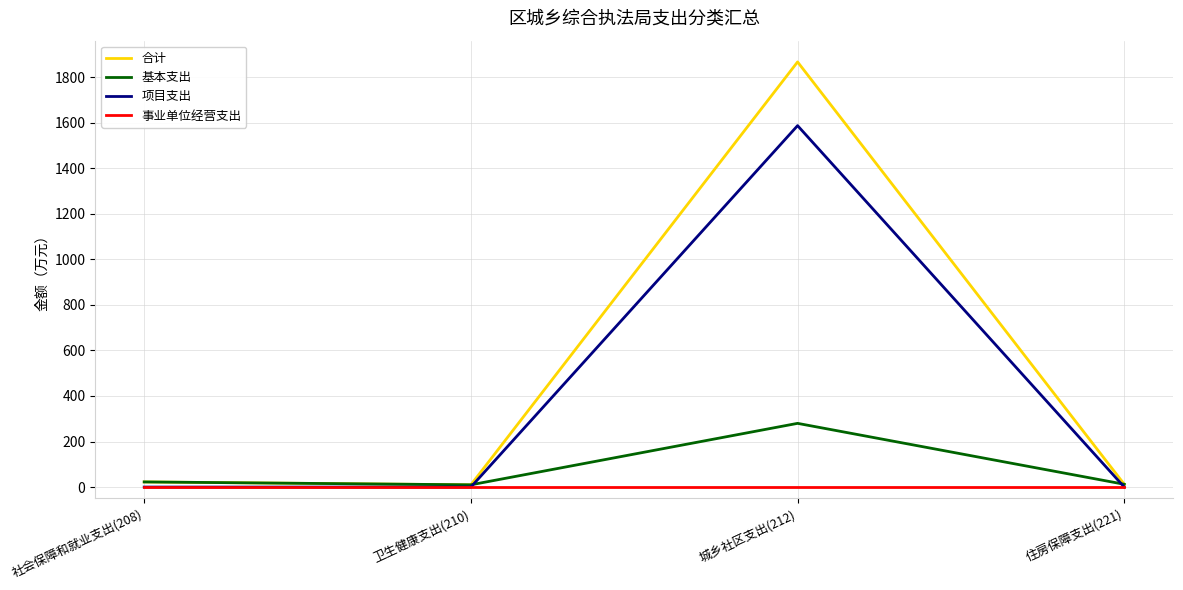

List the series in order of their overall mean, highest first.

合计, 项目支出, 基本支出, 事业单位经营支出